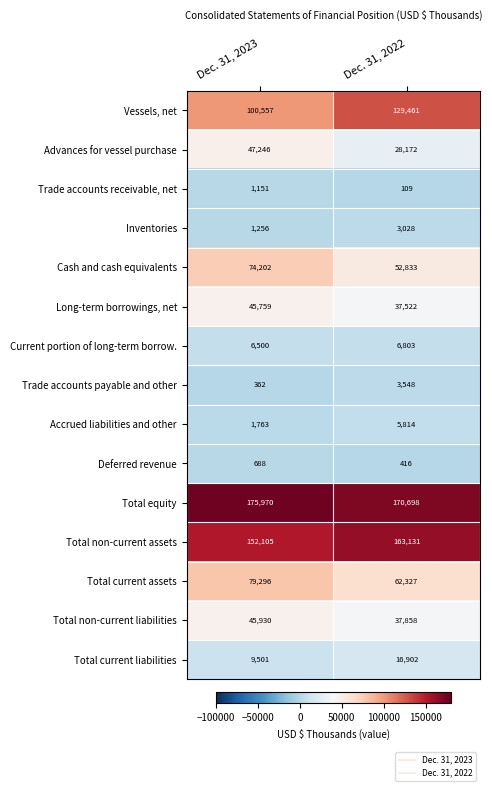

What is the difference between the maximum and minimum values in the Total equity series?

5272